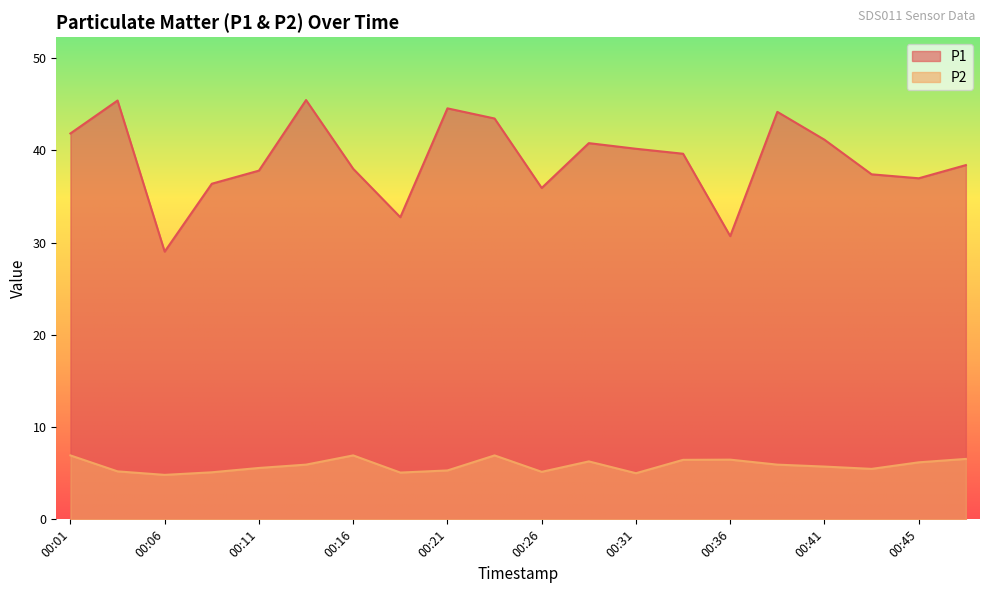

True or false: P2 has a value of 2.3 at 00:48.

False